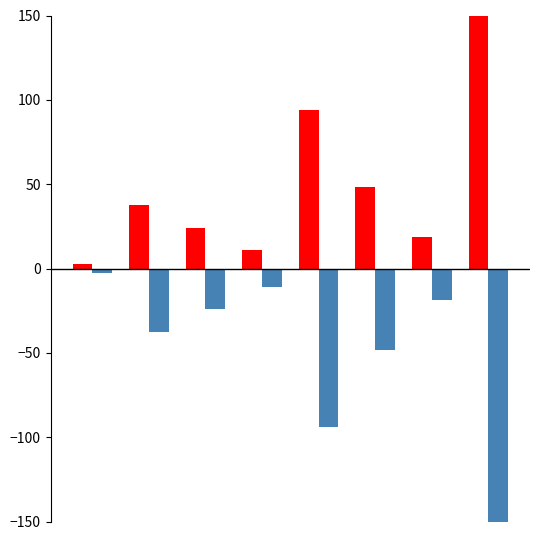

What is the greatest value displayed?

150.0